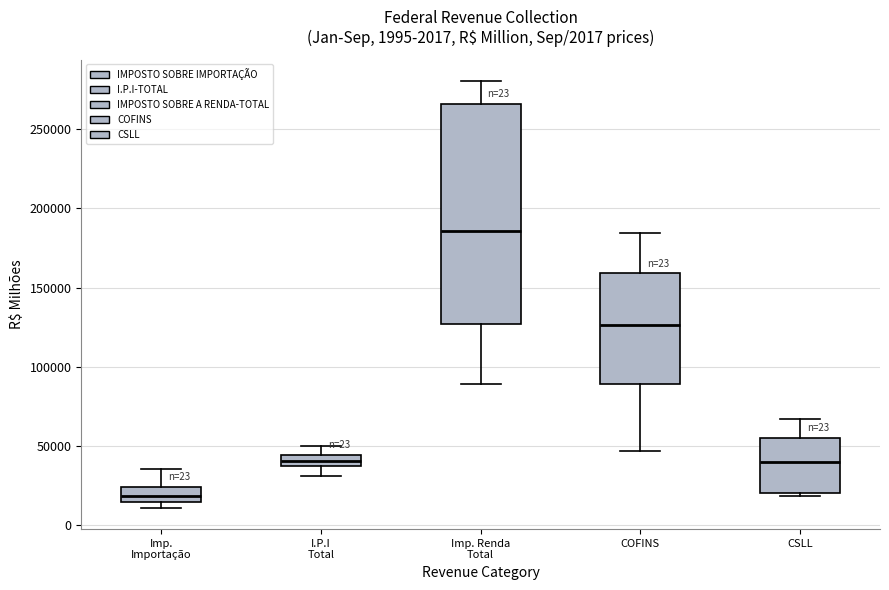

Comparing the boxes themselves (not the whiskers), which one is the tallest?

Imp. Renda Total